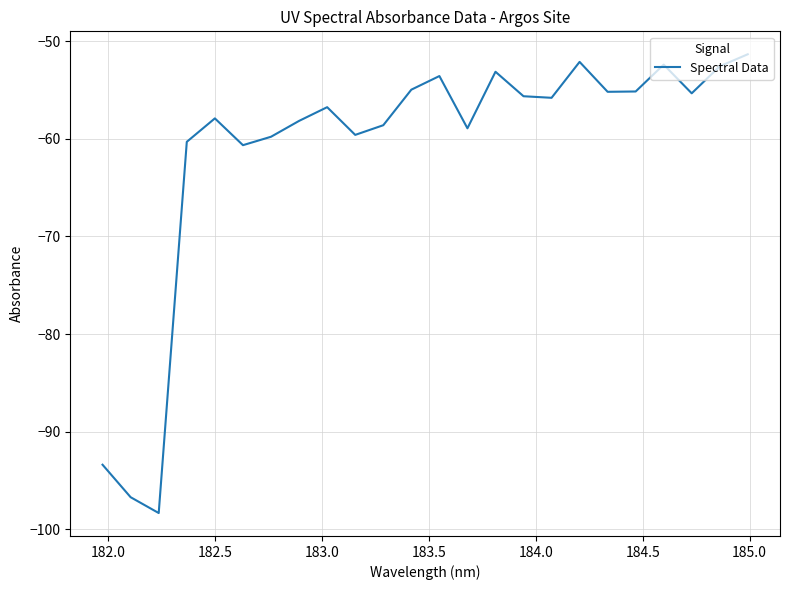

What is the smallest value displayed?

-98.3